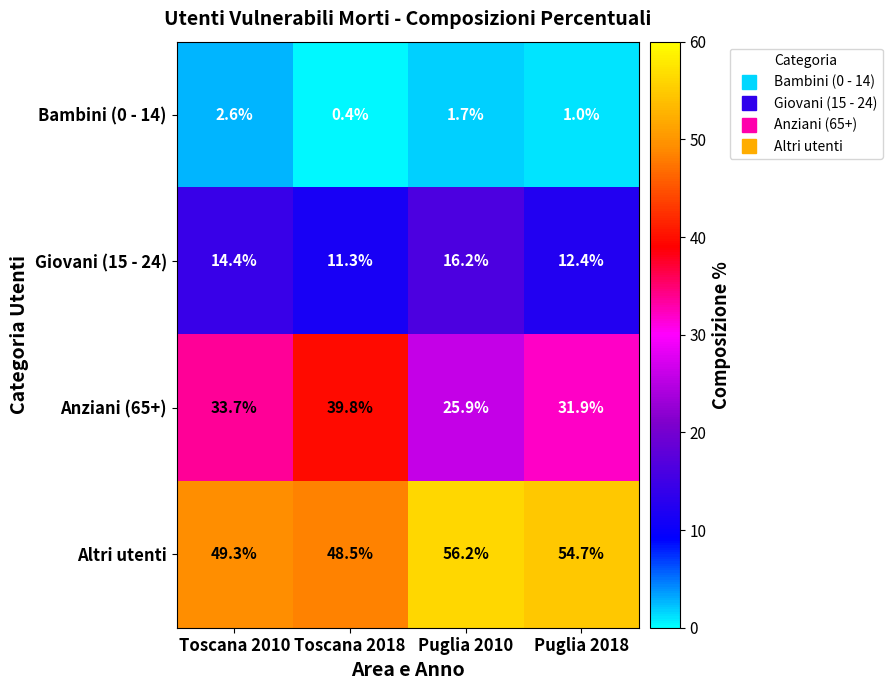

How many series are shown in this chart?

4